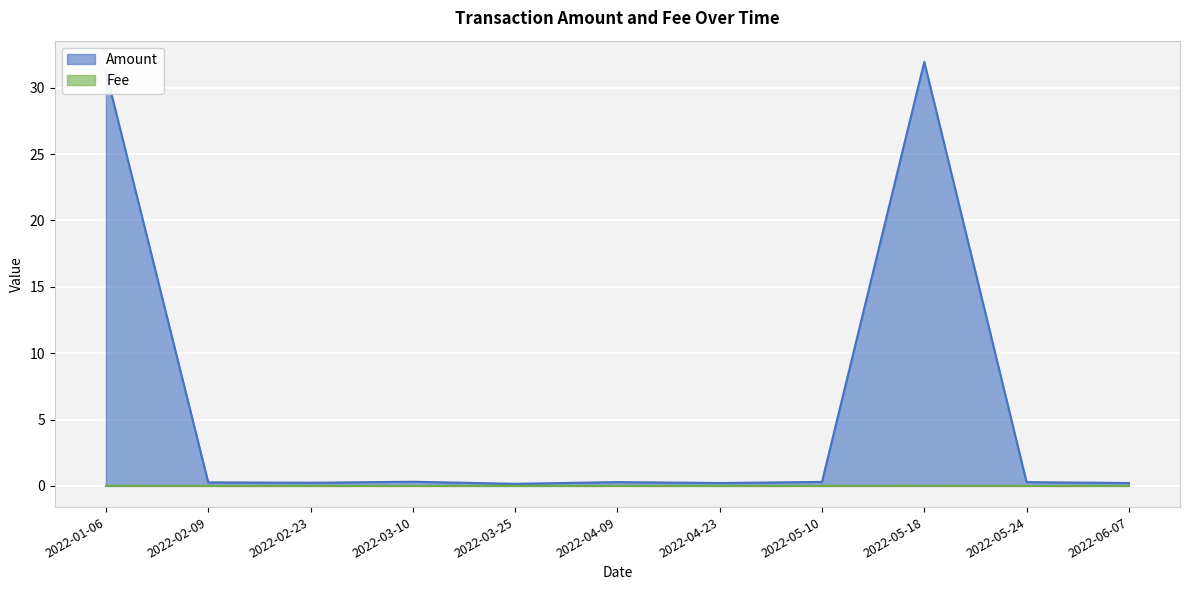

What position from the right is 2022-05-10?

4